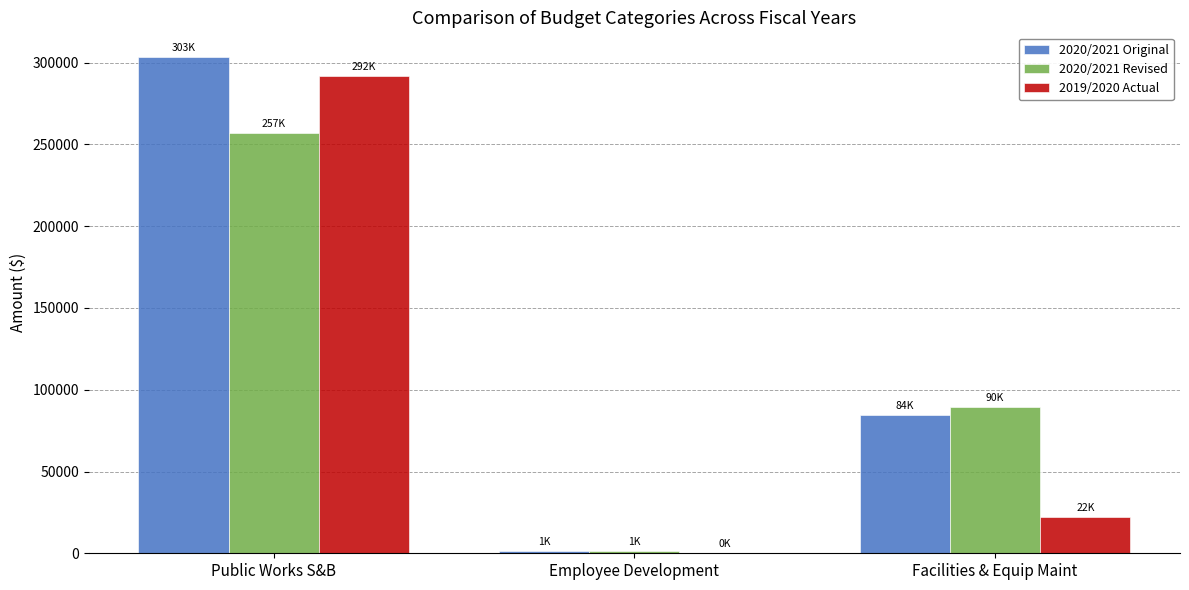

What is the average value of the 2020/2021 Original series?

129733.4